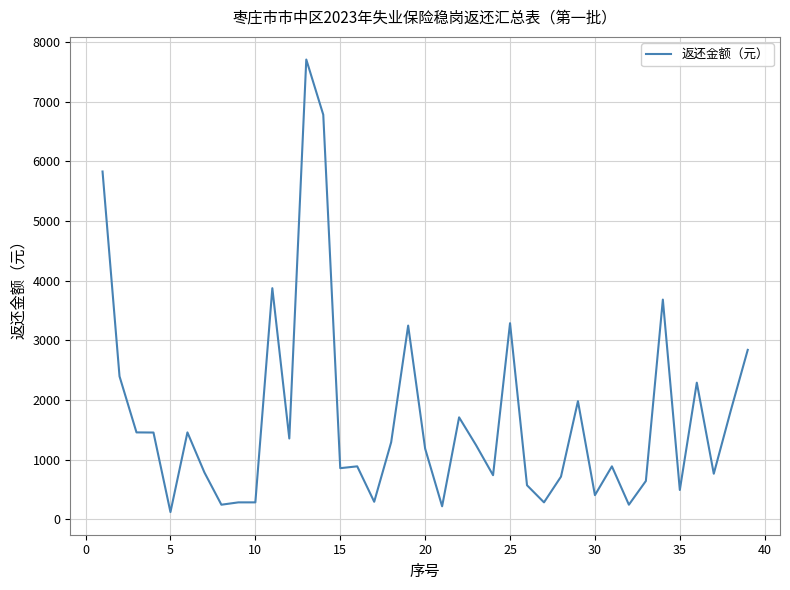

What is the difference between the maximum and minimum values?

7582.8